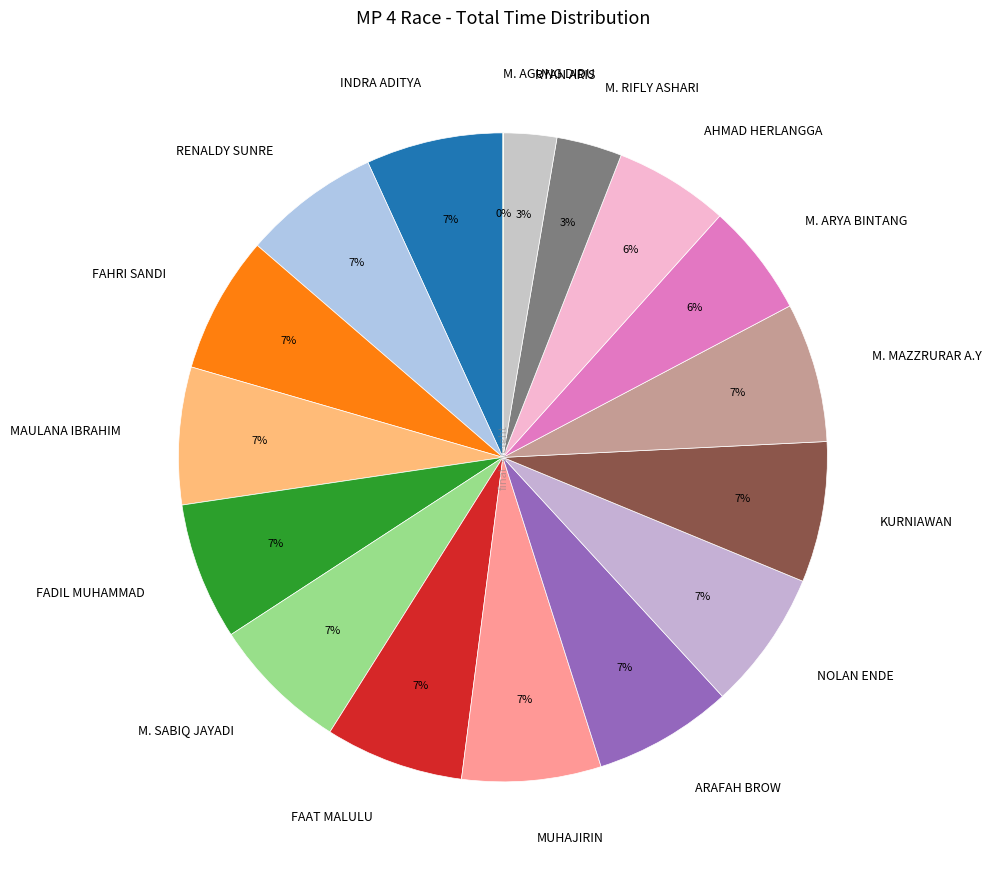

To the nearest percent, what is the difference between the largest and smallest slice percentages?

7%